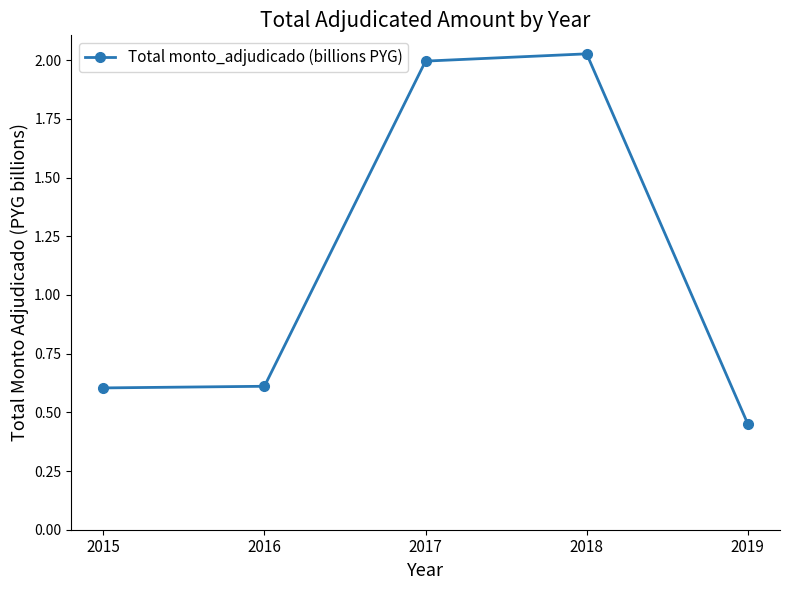

Is this an area chart (filled region under the line)?

No